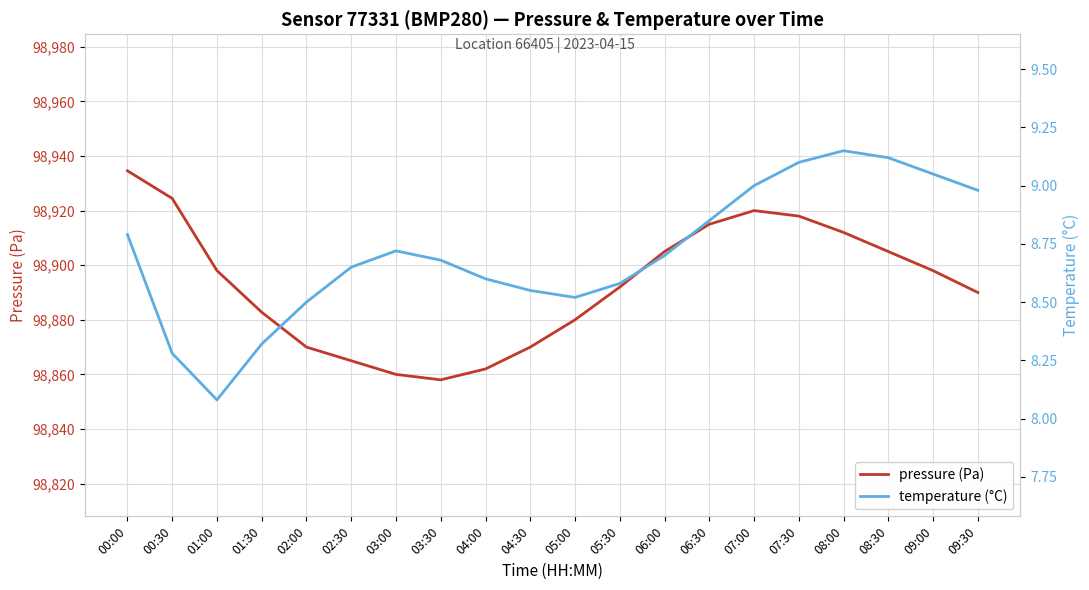

Which category has the highest value across all series?

00:00